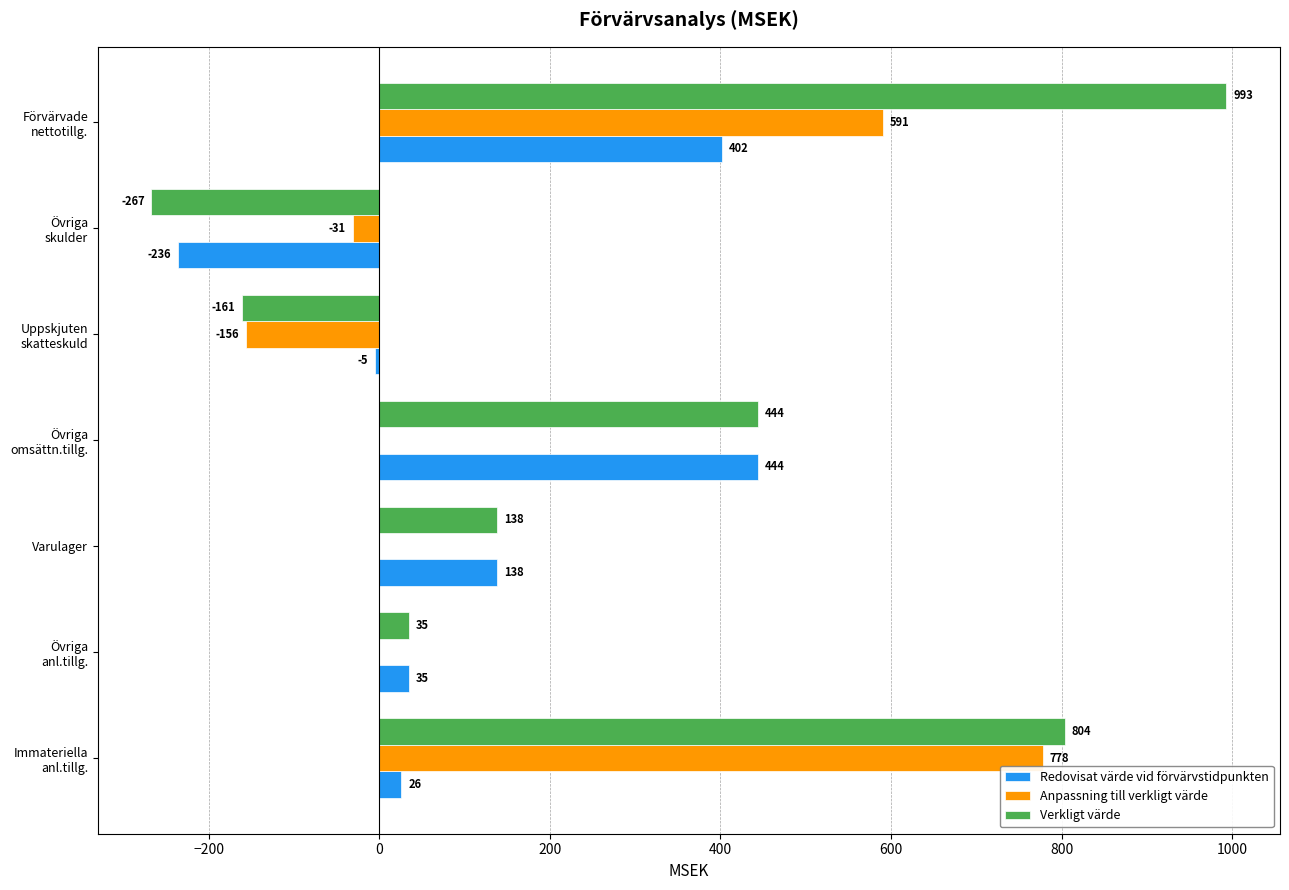

How many data points does each series have?

7